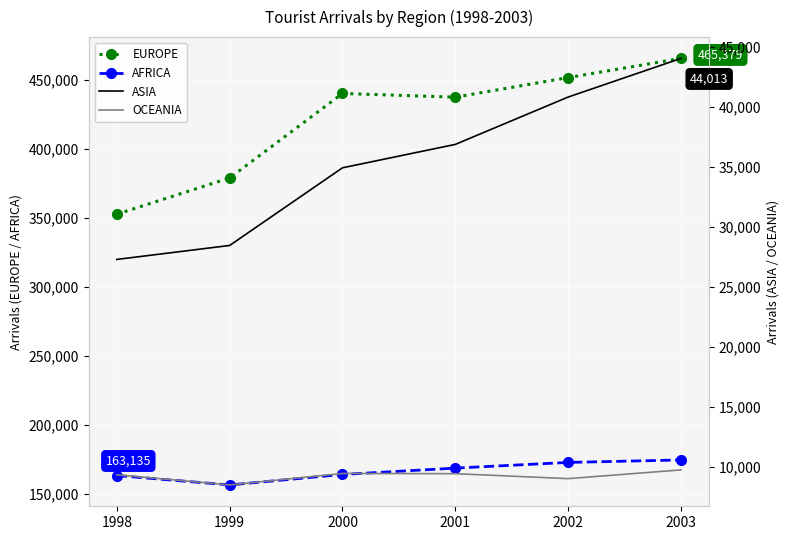

What is the difference between the highest and lowest values at 2000?

430529